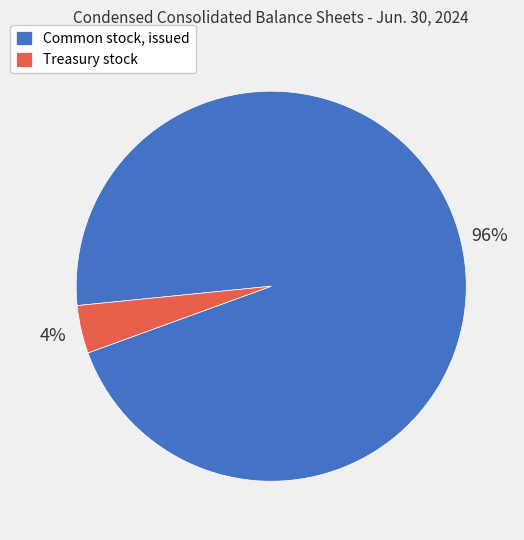

Which has a higher value, Common stock, issued or Treasury stock?

Common stock, issued